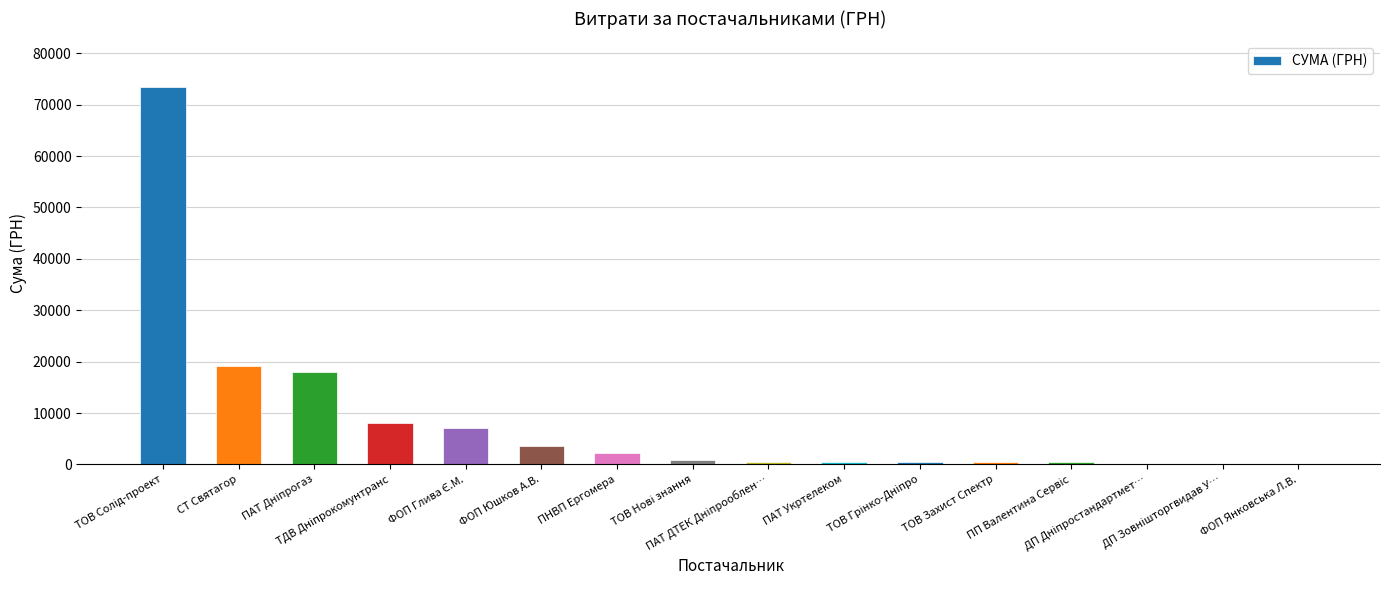

What is the maximum value shown in the chart?

73490.0